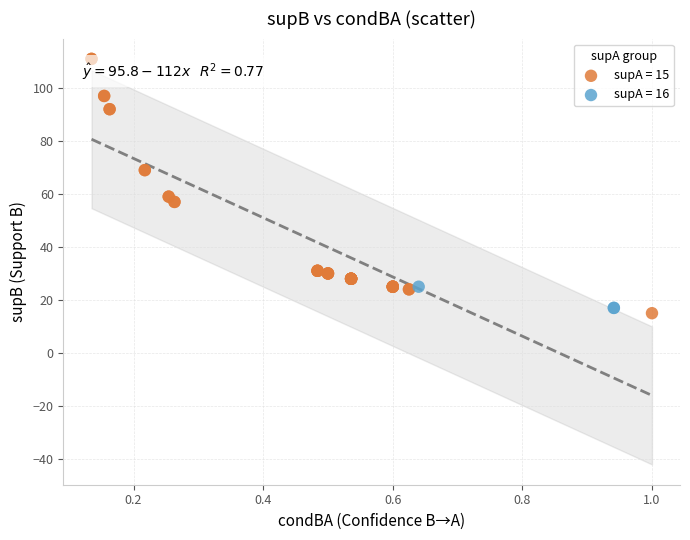

Which series contains the highest Y value?

supA = 15